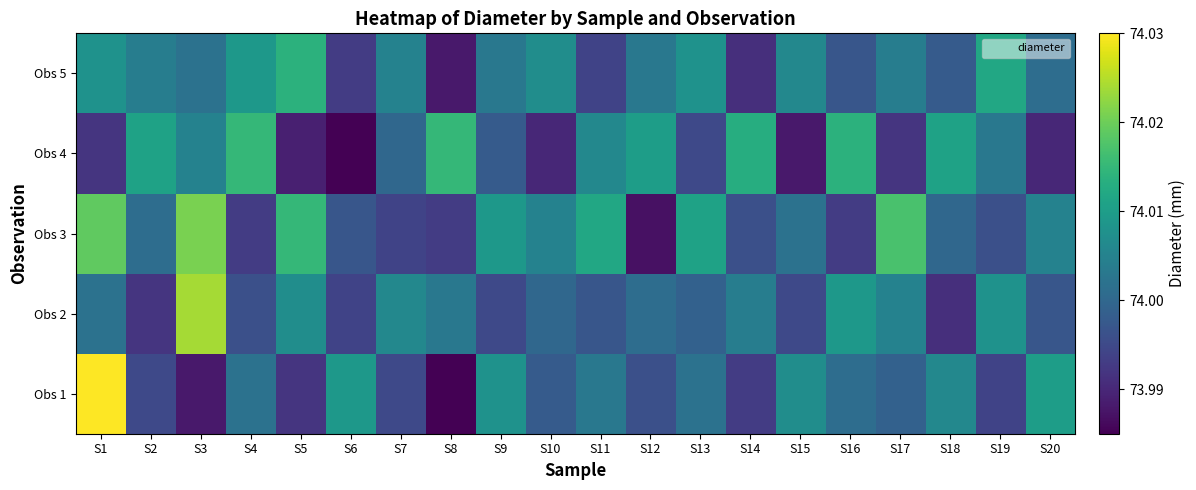

Reading left to right, what are all the values shown in this chart?

Obs 1: S1=74.0	S2=74.0	S3=74.0	S4=74.0	S5=74.0	S6=74.0	S7=74.0	S8=74.0	S9=74.0	S10=74.0	S11=74.0	S12=74.0	S13=74.0	S14=74.0	S15=74.0	S16=74.0	S17=74.0	S18=74.0	S19=74.0	S20=74.0
Obs 2: S1=74.0	S2=74.0	S3=74.0	S4=74.0	S5=74.0	S6=74.0	S7=74.0	S8=74.0	S9=74.0	S10=74.0	S11=74.0	S12=74.0	S13=74.0	S14=74.0	S15=74.0	S16=74.0	S17=74.0	S18=74.0	S19=74.0	S20=74.0
Obs 3: S1=74.0	S2=74.0	S3=74.0	S4=74.0	S5=74.0	S6=74.0	S7=74.0	S8=74.0	S9=74.0	S10=74.0	S11=74.0	S12=74.0	S13=74.0	S14=74.0	S15=74.0	S16=74.0	S17=74.0	S18=74.0	S19=74.0	S20=74.0
Obs 4: S1=74.0	S2=74.0	S3=74.0	S4=74.0	S5=74.0	S6=74.0	S7=74.0	S8=74.0	S9=74.0	S10=74.0	S11=74.0	S12=74.0	S13=74.0	S14=74.0	S15=74.0	S16=74.0	S17=74.0	S18=74.0	S19=74.0	S20=74.0
Obs 5: S1=74.0	S2=74.0	S3=74.0	S4=74.0	S5=74.0	S6=74.0	S7=74.0	S8=74.0	S9=74.0	S10=74.0	S11=74.0	S12=74.0	S13=74.0	S14=74.0	S15=74.0	S16=74.0	S17=74.0	S18=74.0	S19=74.0	S20=74.0